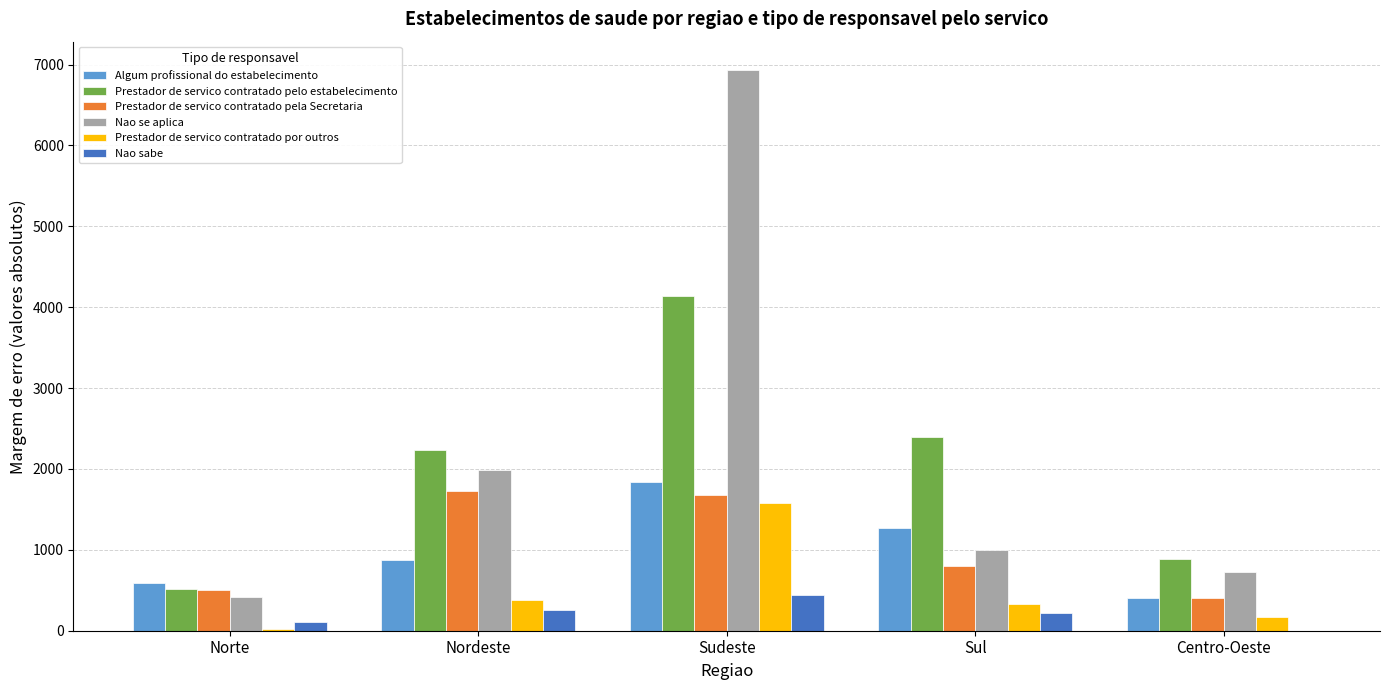

Which label corresponds to the largest value in the chart?

Sudeste